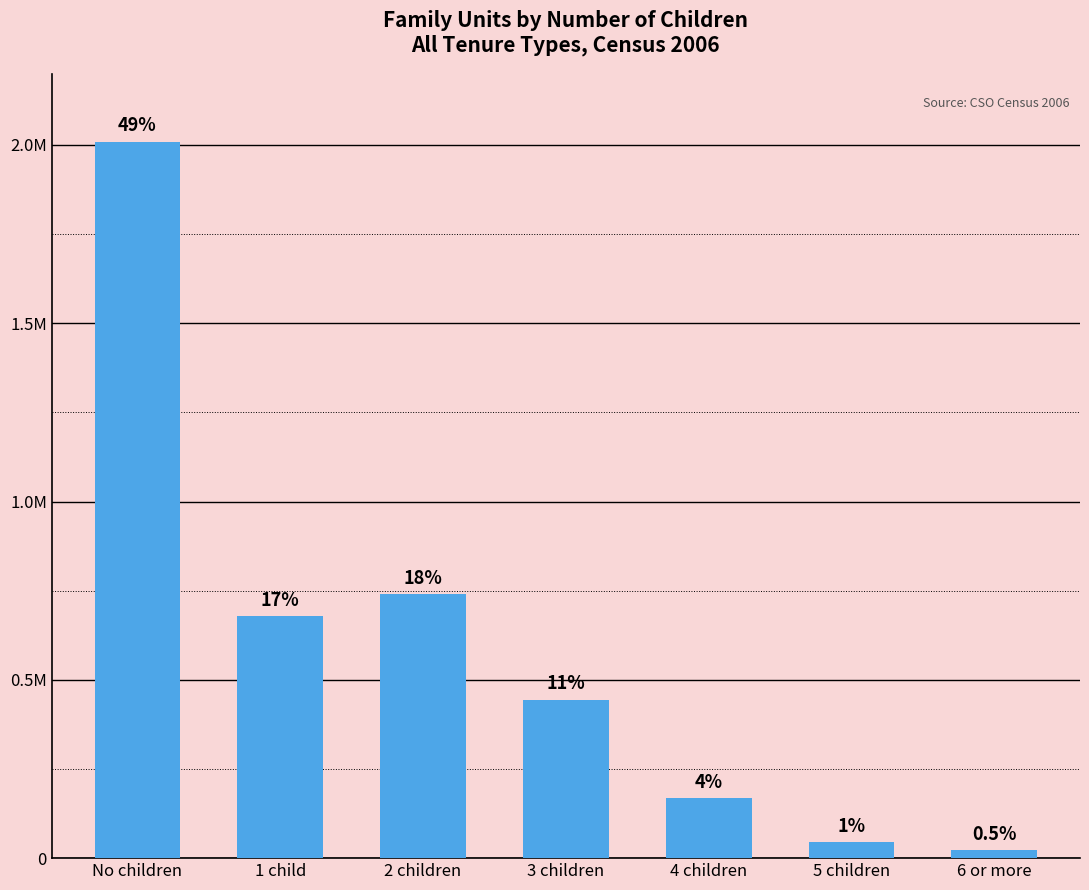

At which category does the chart reach its peak across all series?

No children